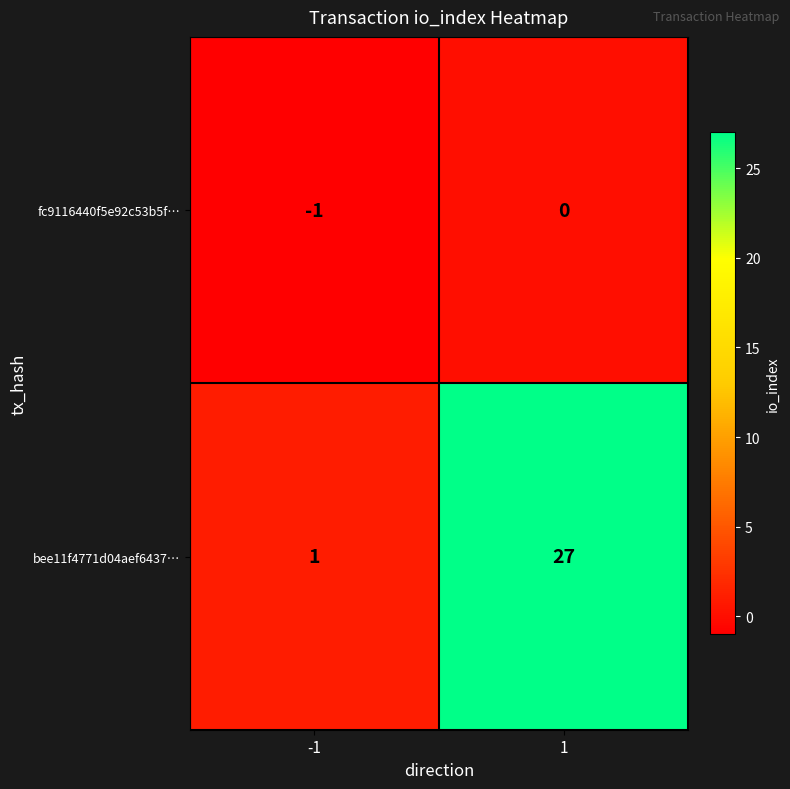

What is the maximum value shown in the chart?

27